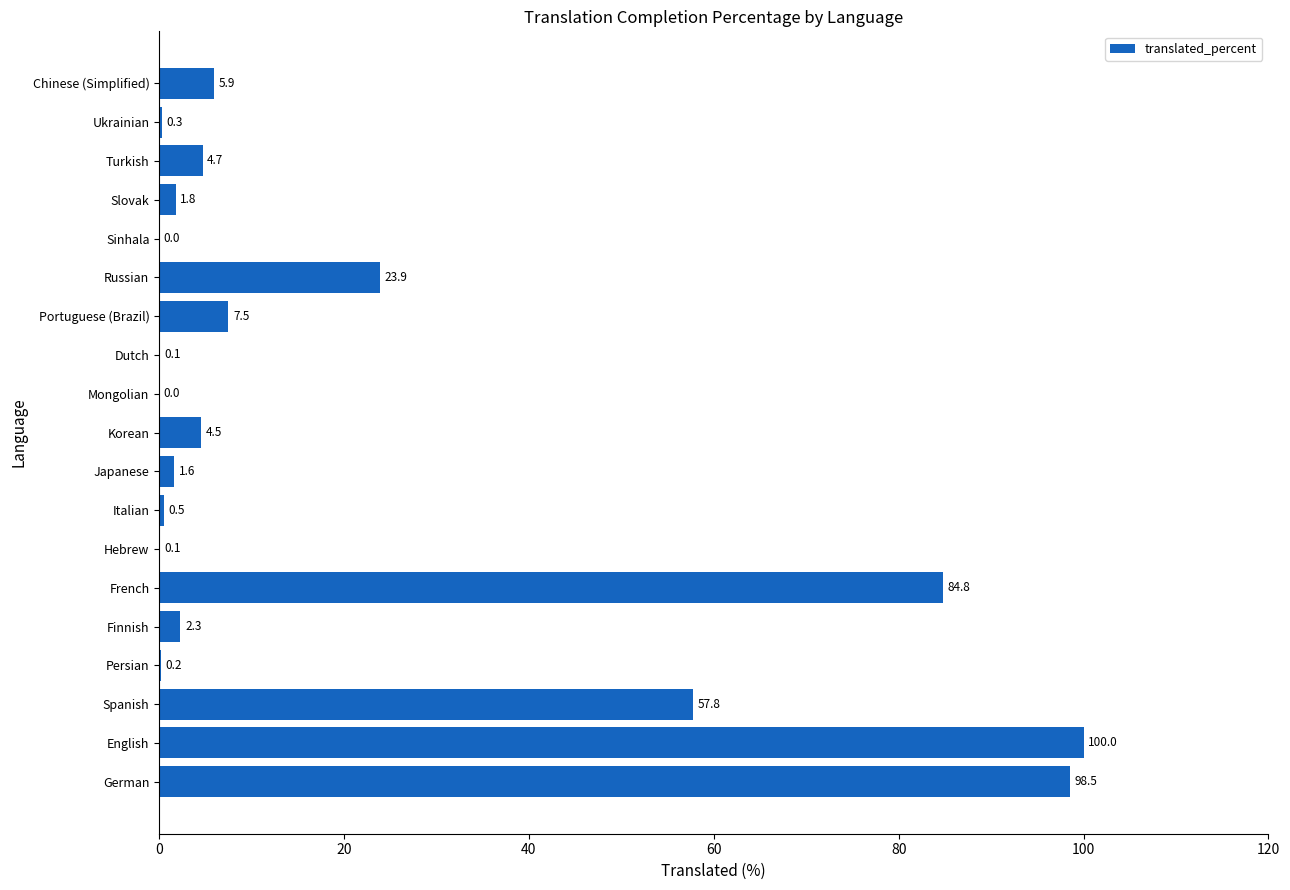

Is it true that the value at Portuguese (Brazil) is 7.5?

True